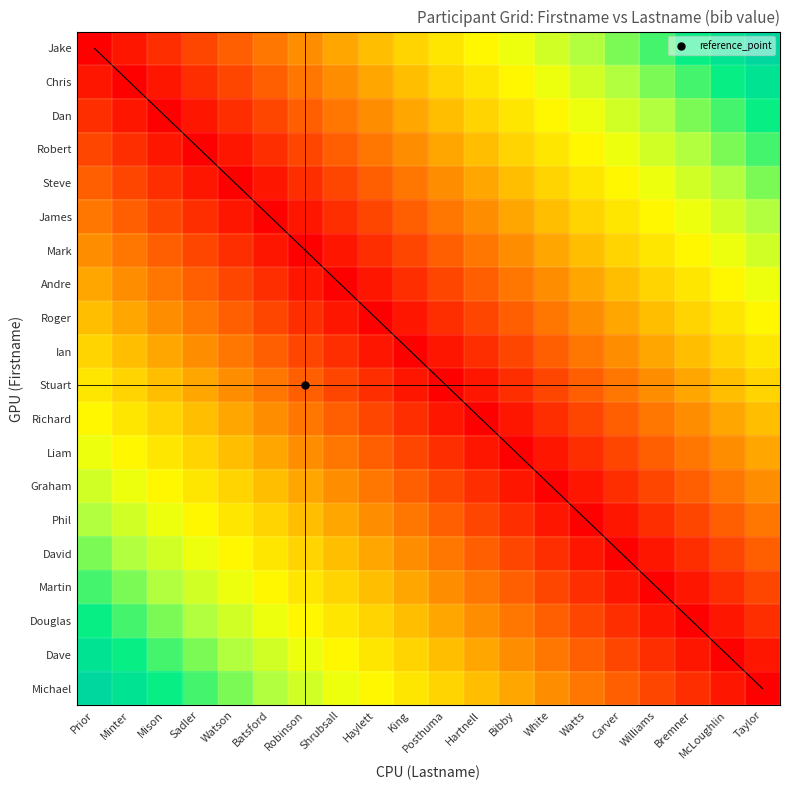

Rank the series at White from highest to lowest value.

Jake, Chris, Dan, Robert, Steve, James, Mark, Andre, Michael, Roger, Dave, Ian, Douglas, Stuart, Martin, Richard, David, Liam, Phil, Graham